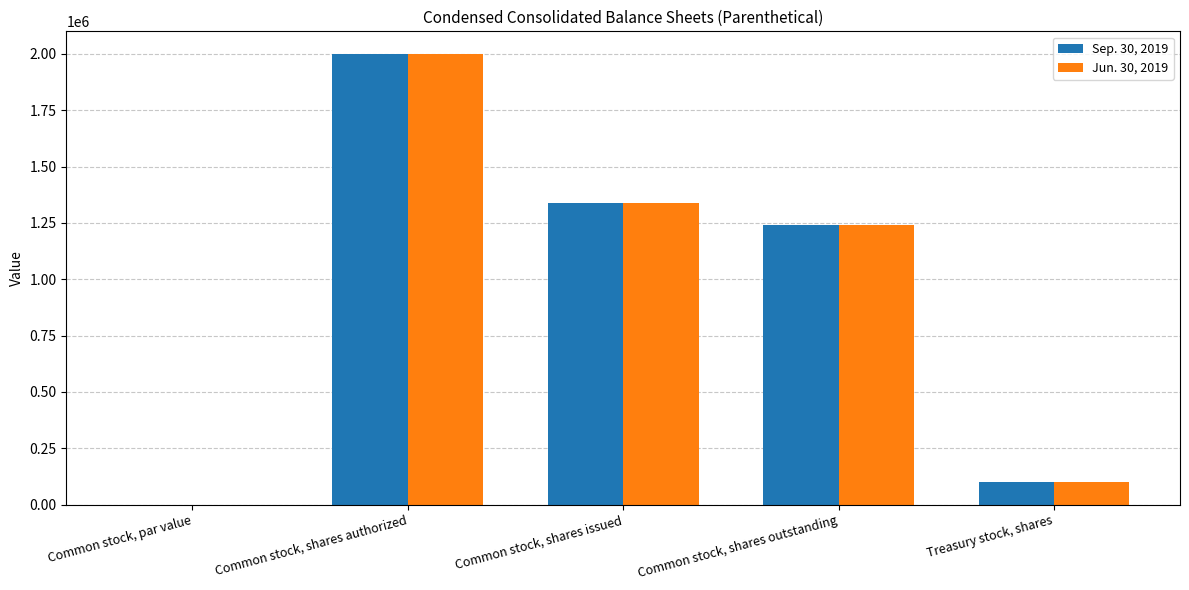

At which label does Jun. 30, 2019 reach its peak?

Common stock, shares authorized